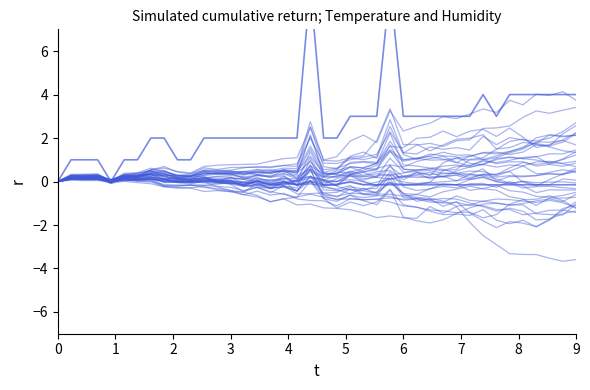

The humidity series shows 0.2 at 5. True or false?

True